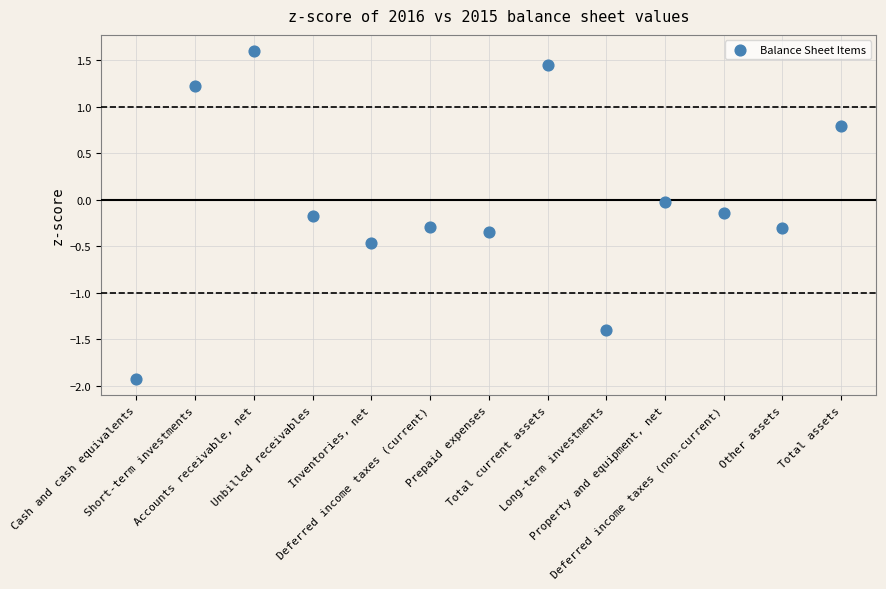

What is the range of Y values (max minus min)?

3.5